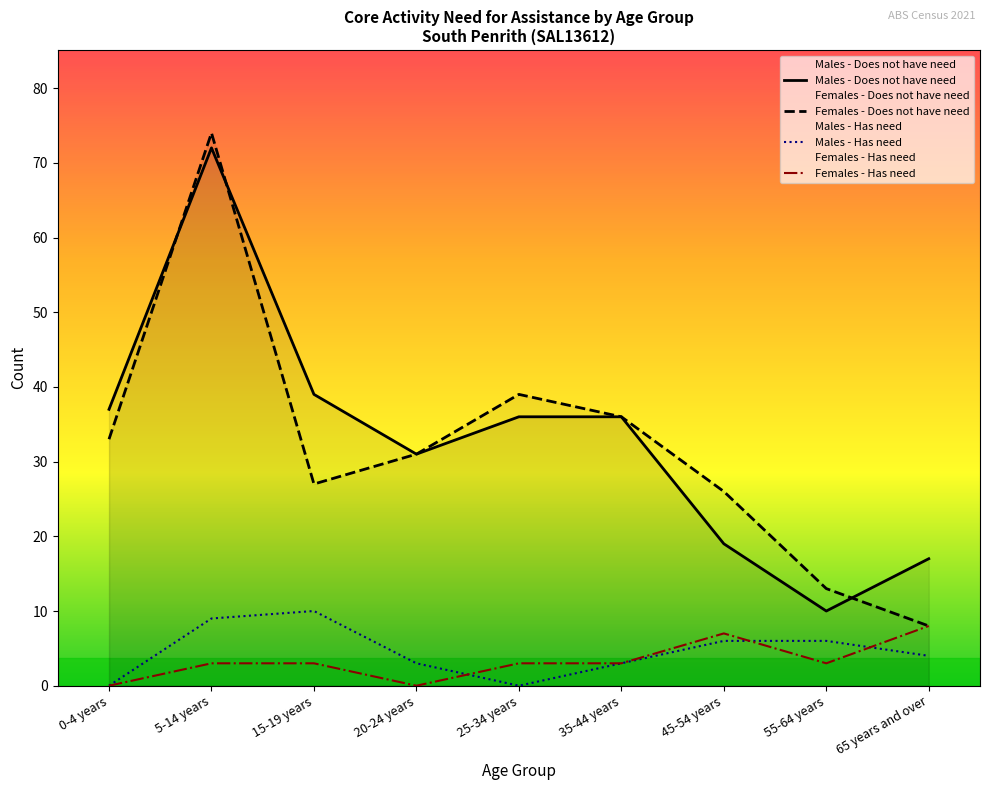

The Females - Does not have need series shows 21 at 20-24 years. True or false?

False